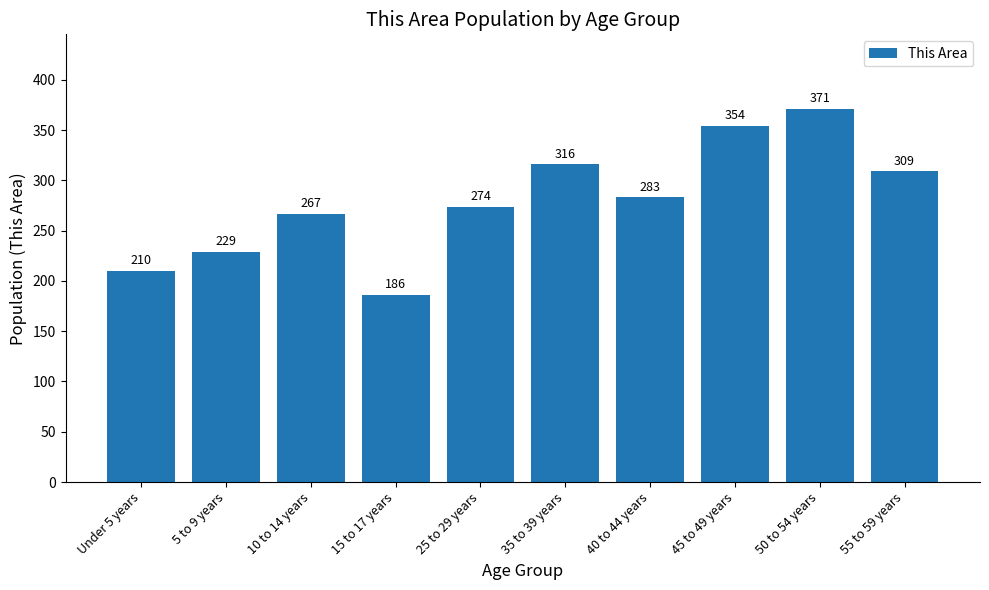

Reading left to right, list all the values displayed in this chart.

210	229	267	186	274	316	283	354	371	309